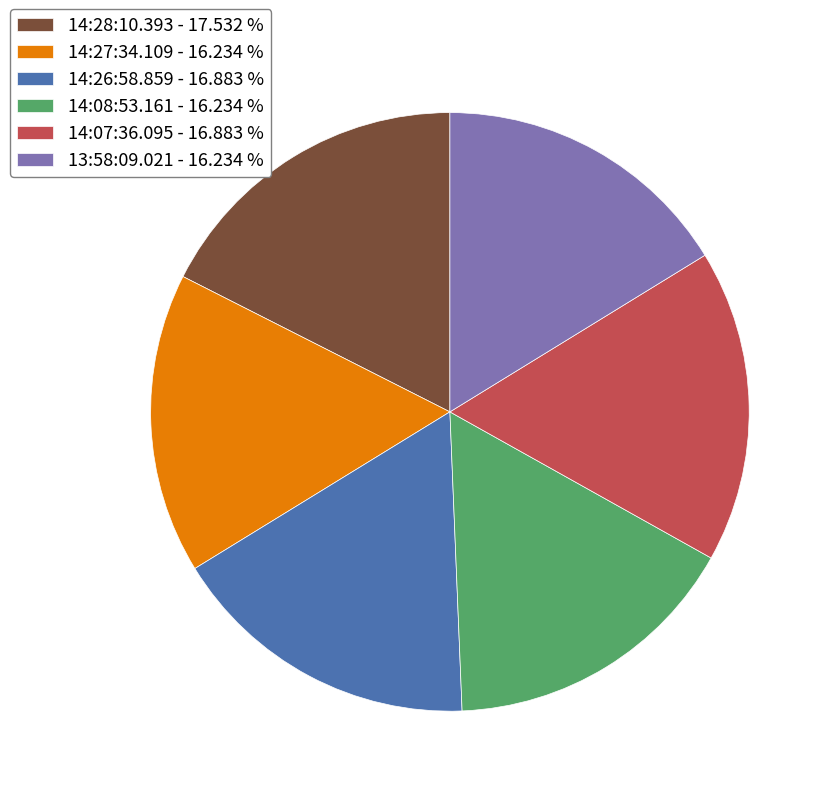

Is the sum of 14:07:36.095 - 16.883 % and 14:27:34.109 - 16.234 % greater than half?

No